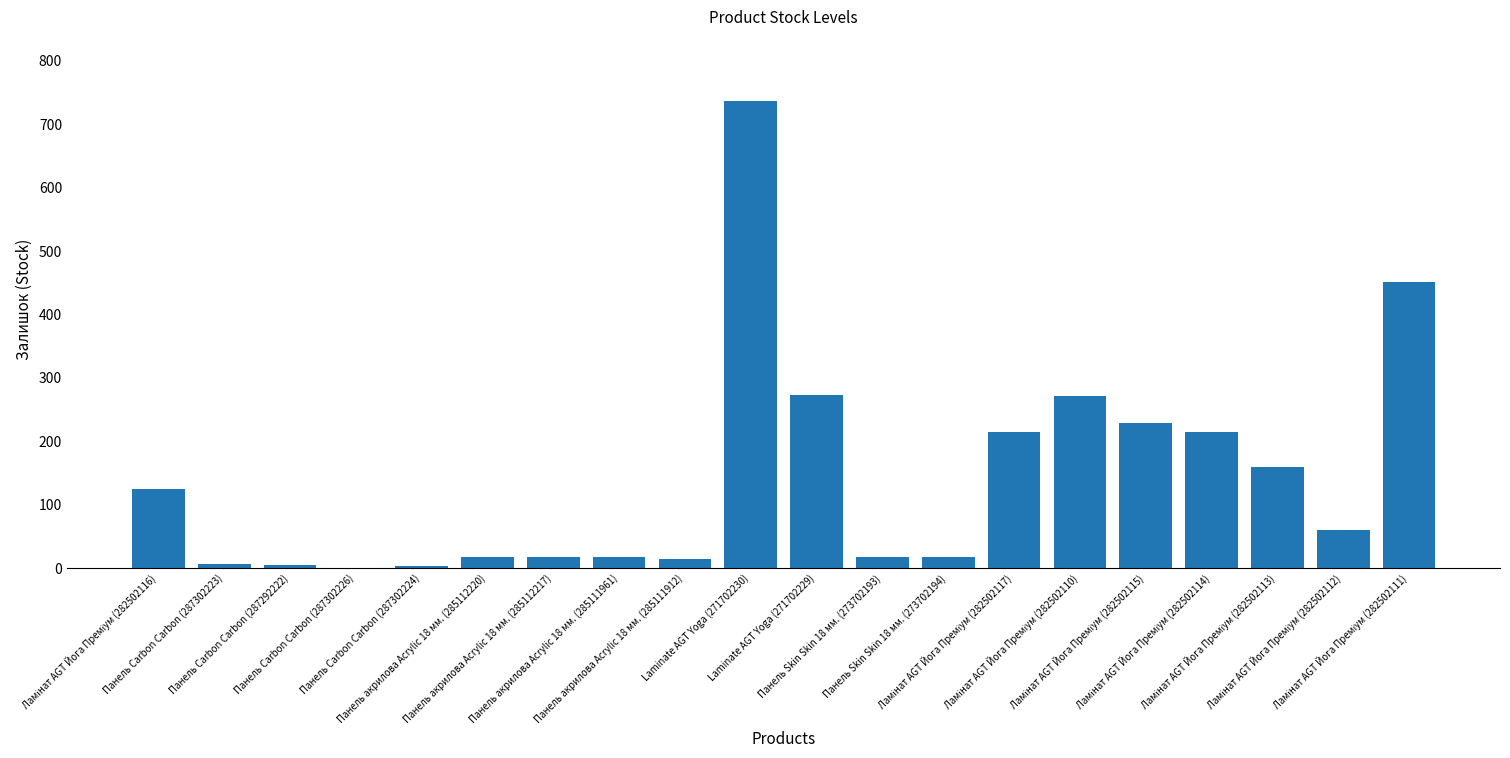

What is the greatest value displayed?

736